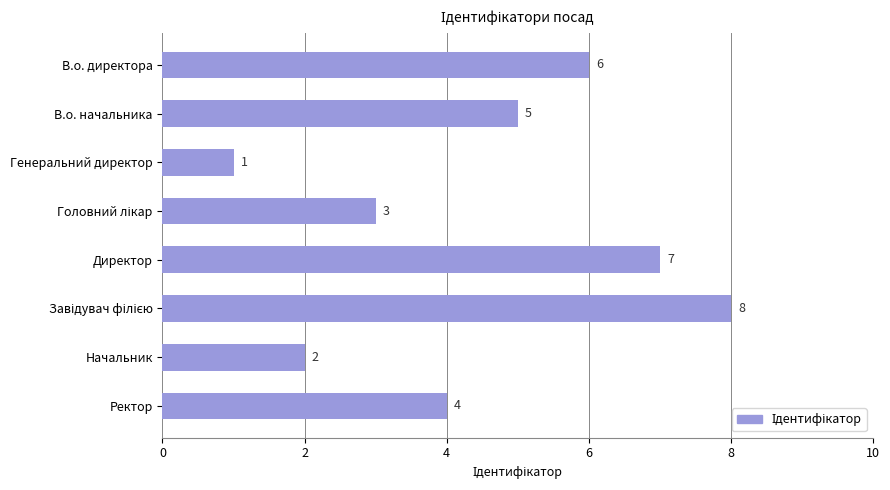

How many bars are there in total?

8